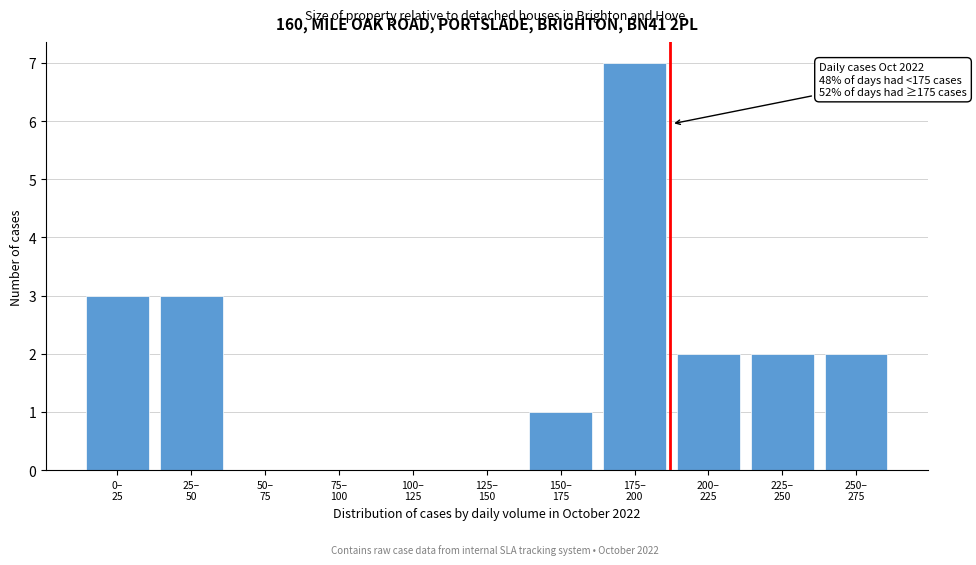

What is the sum of all values?

20